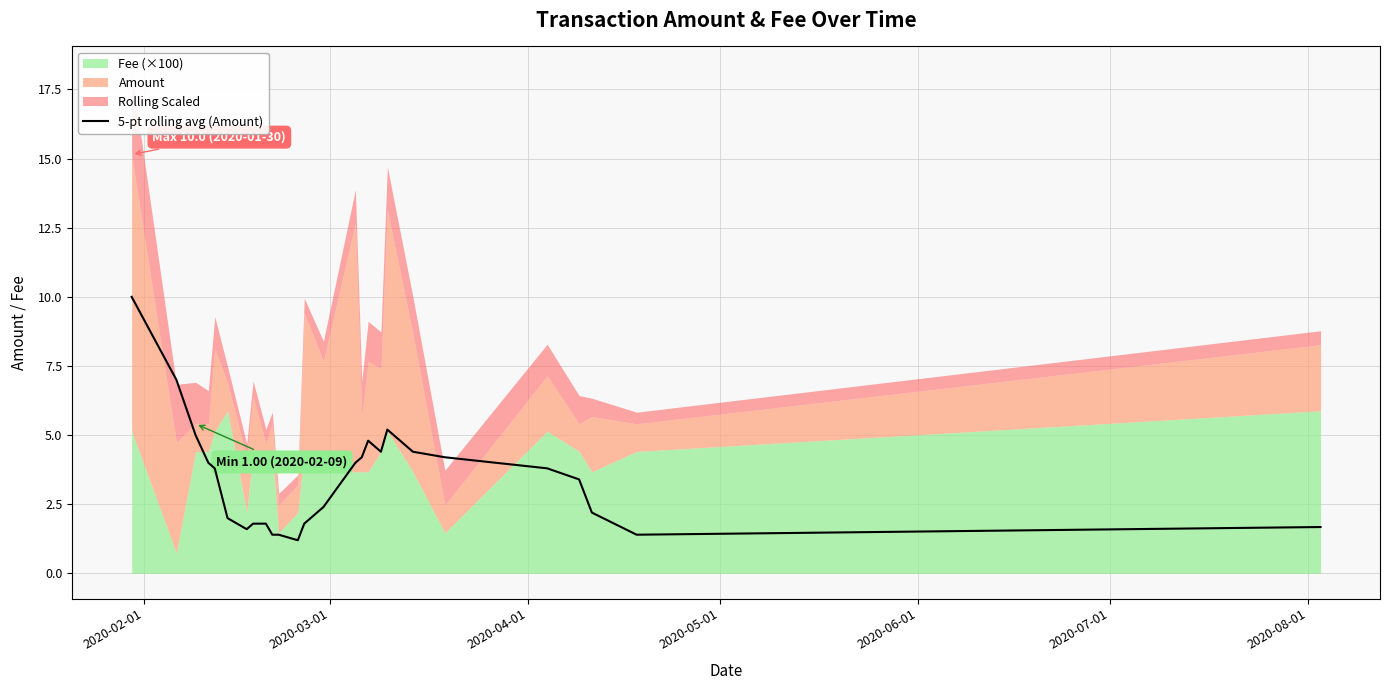

What is the maximum value for 5-pt rolling avg (Amount)?

10.0